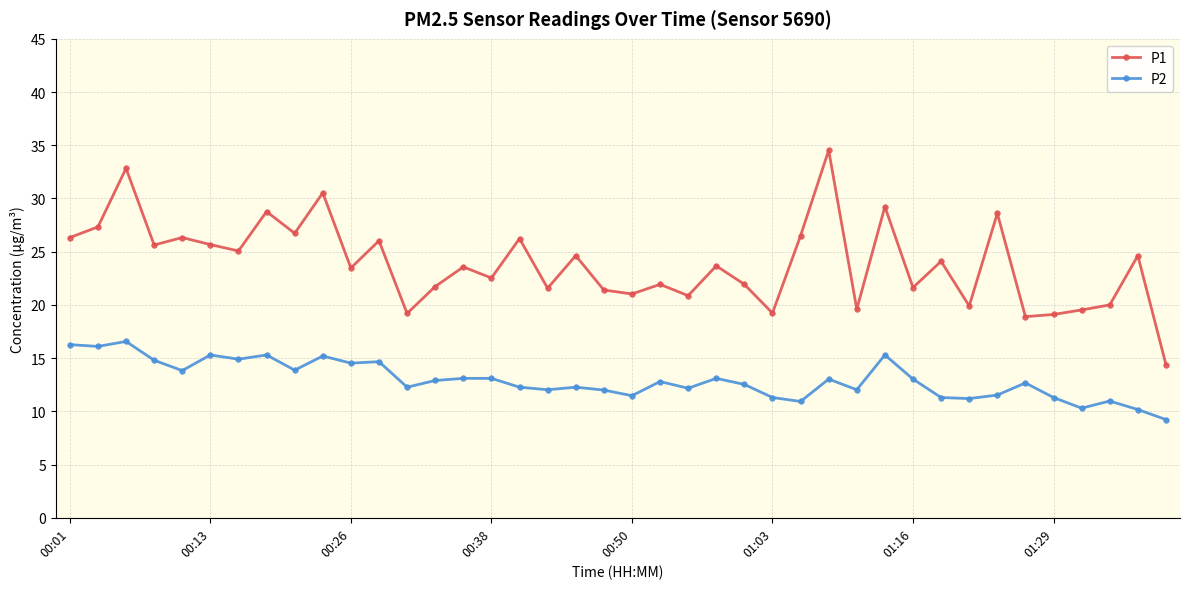

List the series in order of their peak value, highest first.

P1, P2